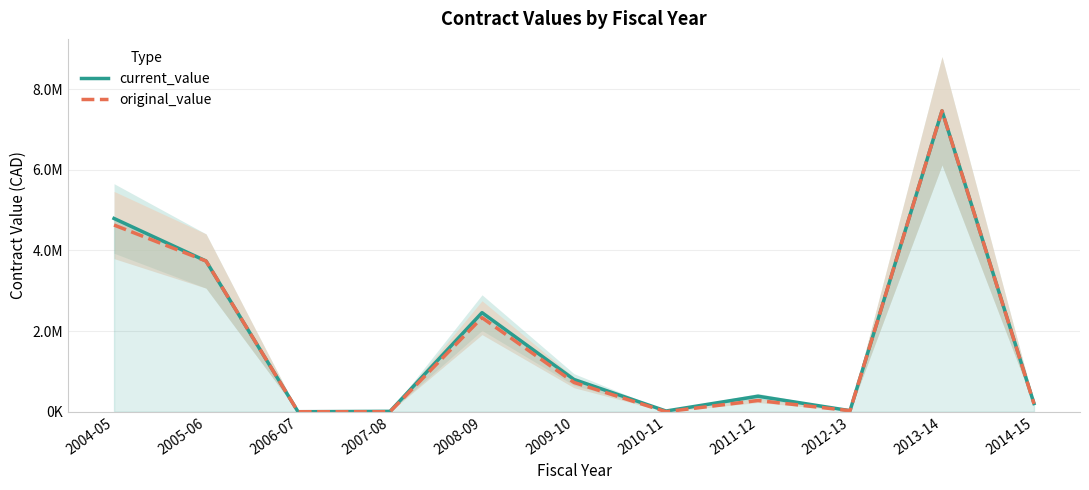

Between 2010-11 and 2013-14, which series saw the biggest shift?

original_value